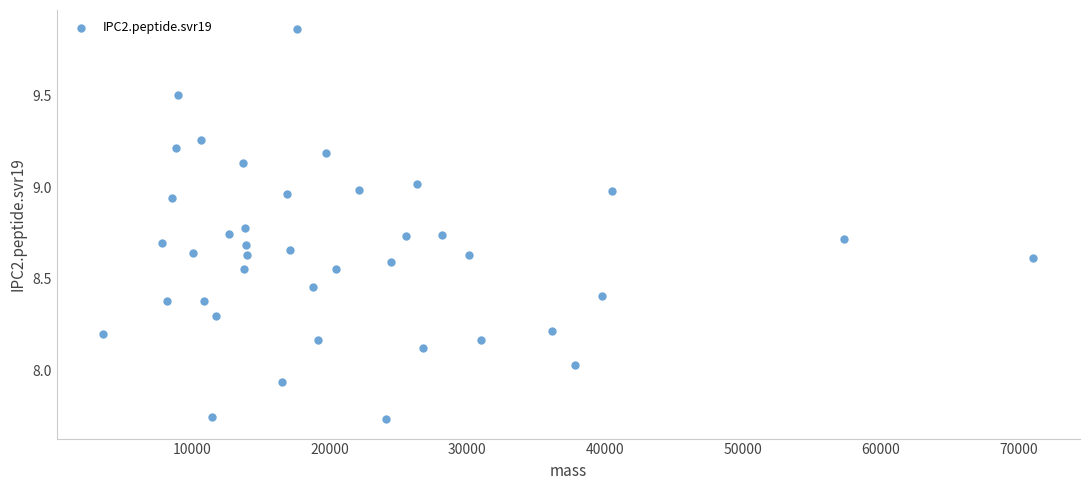

What is the range of X values (max minus min)?

67501.7